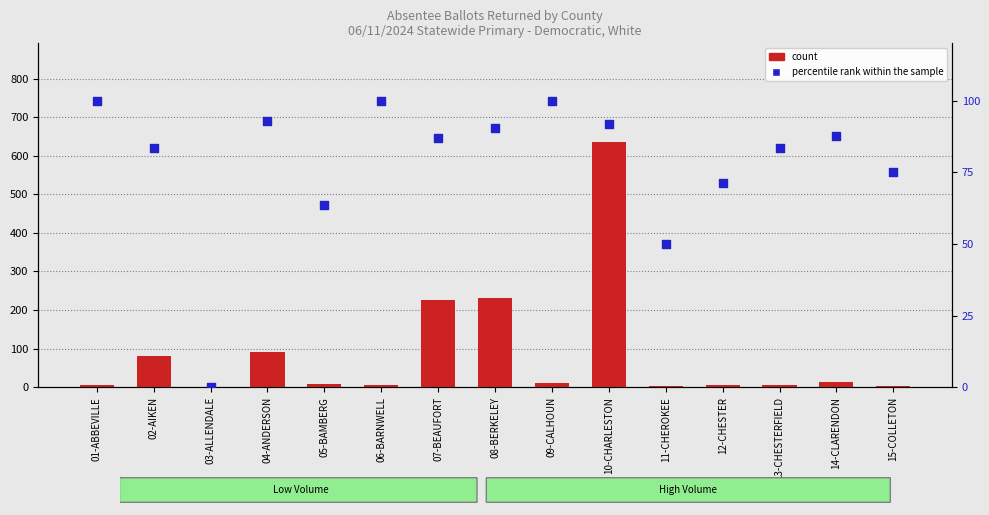

Which series has the widest spread of Y values?

count